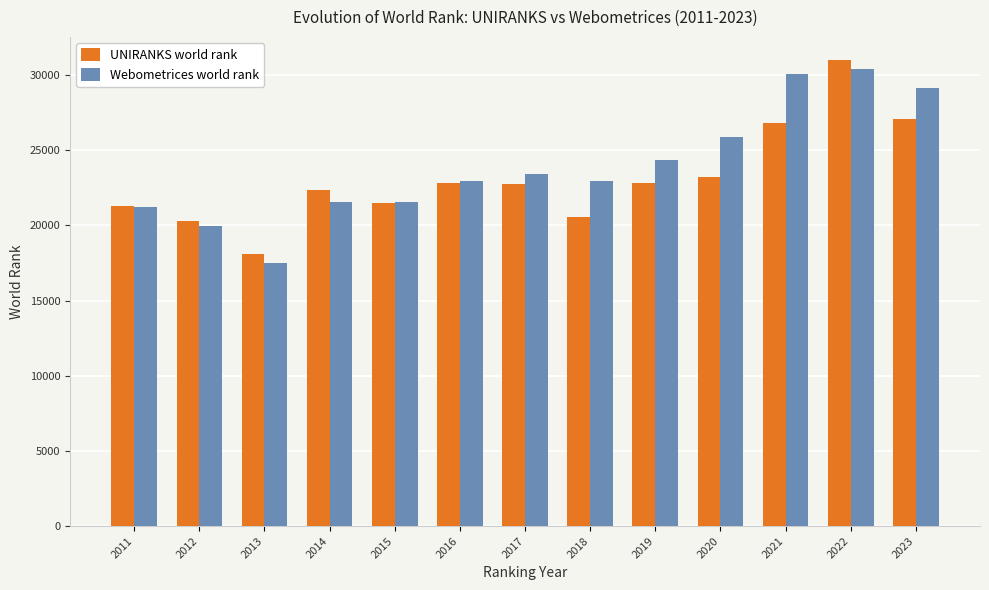

What is the approximate value of Webometrices world rank at 2012, to the nearest 10?

19960